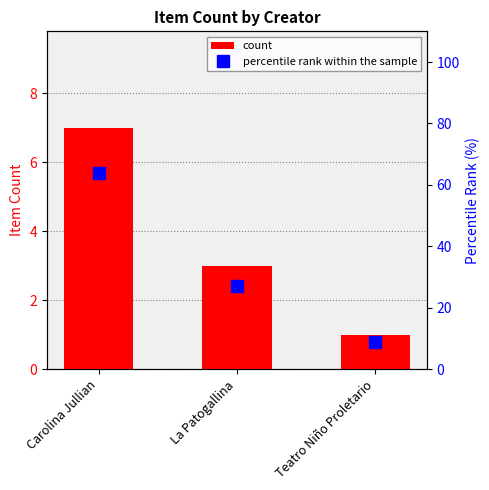

Reading left to right, list all the values displayed in this chart.

count: Carolina Jullian=7	La Patogallina=3	Teatro Niño Proletario=1
percentile rank within the sample: Carolina Jullian=64	La Patogallina=27	Teatro Niño Proletario=9